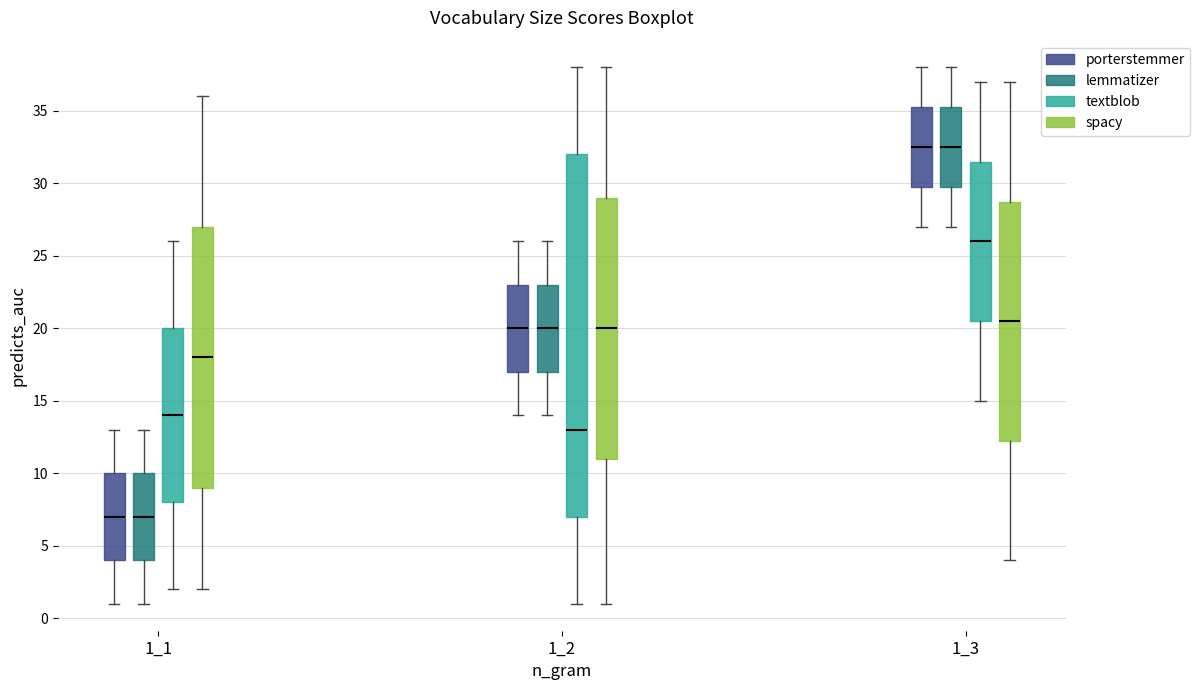

Reading left to right, transcribe this box plot: for each box, give where its median line is, the range the box spans, and where its two whiskers end, as read against the y-axis. The values are not printed on the chart, so give them approximately, as read against the axis.

1_1 (porterstemmer): median 7.0, box 4.0 to 10.0, whiskers 1.0 to 13.0
1_1 (lemmatizer): median 7.0, box 4.0 to 10.0, whiskers 1.0 to 13.0
1_1 (textblob): median 14.0, box 8.0 to 20.0, whiskers 2.0 to 26.0
1_1 (spacy): median 18.0, box 9.0 to 27.0, whiskers 2.0 to 36.0
1_2 (porterstemmer): median 20.0, box 17.0 to 23.0, whiskers 14.0 to 26.0
1_2 (lemmatizer): median 20.0, box 17.0 to 23.0, whiskers 14.0 to 26.0
1_2 (textblob): median 13.0, box 7.0 to 32.0, whiskers 1.0 to 38.0
1_2 (spacy): median 20.0, box 11.0 to 29.0, whiskers 1.0 to 38.0
1_3 (porterstemmer): median 32.5, box 30.0 to 35.5, whiskers 27.0 to 38.0
1_3 (lemmatizer): median 32.5, box 30.0 to 35.5, whiskers 27.0 to 38.0
1_3 (textblob): median 26.0, box 20.5 to 31.5, whiskers 15.0 to 37.0
1_3 (spacy): median 20.5, box 12.5 to 29.0, whiskers 4.0 to 37.0